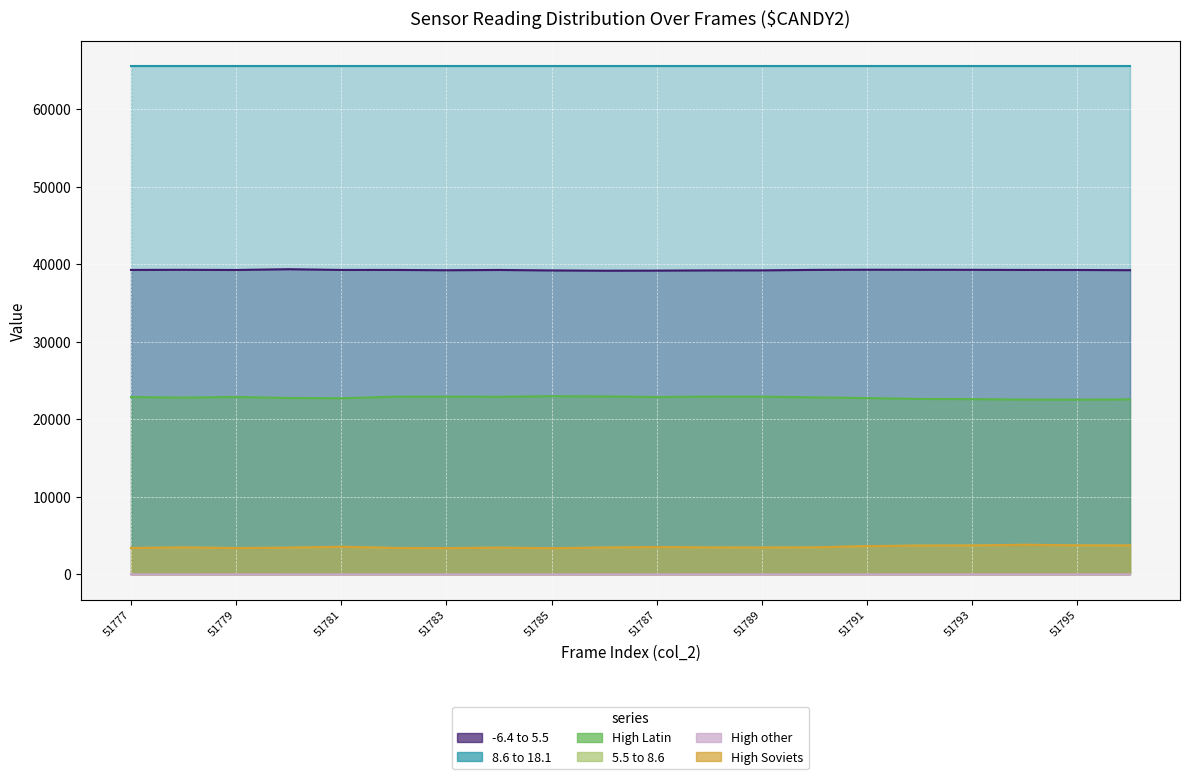

Which label corresponds to the largest value in the chart?

51780